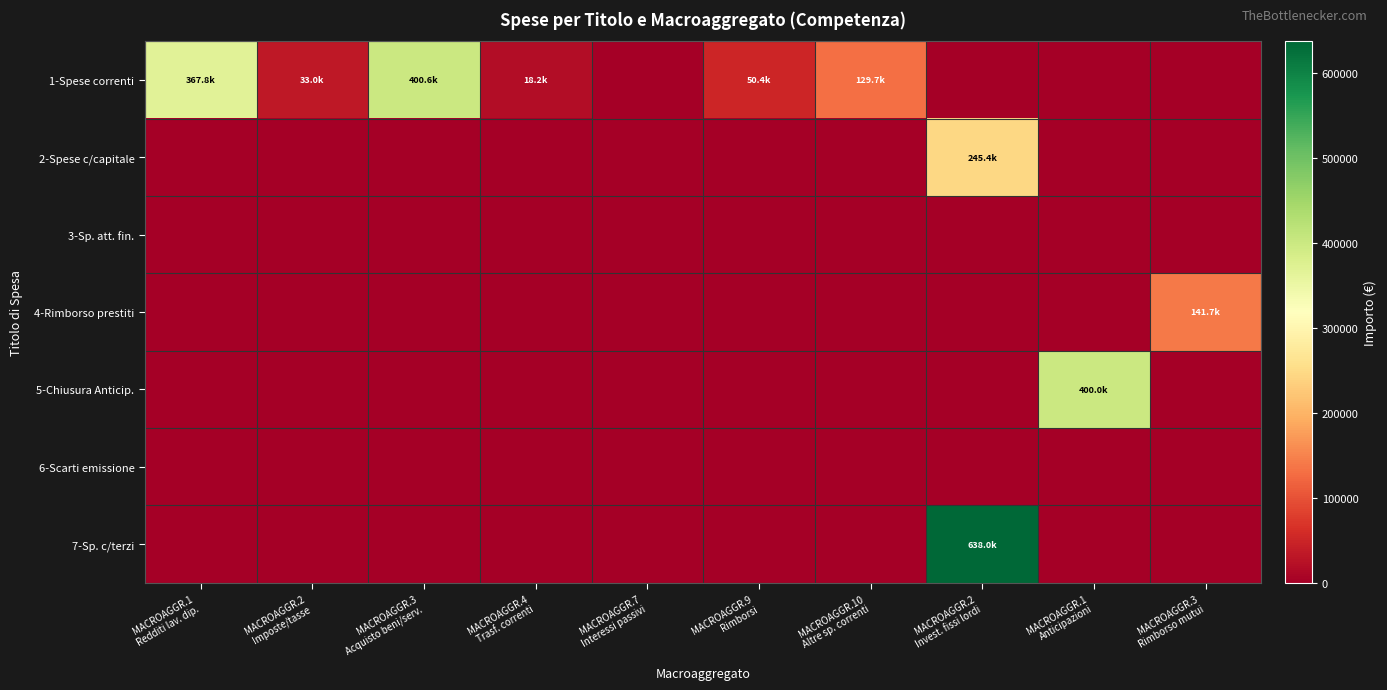

Reading left to right, what are all the values shown in this chart?

1-Spese correnti: MACROAGGR.1
Redditi lav. dip.=367796.2	MACROAGGR.2
Imposte/tasse=32956.1	MACROAGGR.3
Acquisto beni/serv.=400600.0	MACROAGGR.4
Trasf. correnti=18200.0	MACROAGGR.7
Interessi passivi=0.0	MACROAGGR.9
Rimborsi=50350.0	MACROAGGR.10
Altre sp. correnti=129680.8	MACROAGGR.2
Invest. fissi lordi=0.0	MACROAGGR.1
Anticipazioni=0.0	MACROAGGR.3
Rimborso mutui=0.0
2-Spese c/capitale: MACROAGGR.1
Redditi lav. dip.=0.0	MACROAGGR.2
Imposte/tasse=0.0	MACROAGGR.3
Acquisto beni/serv.=0.0	MACROAGGR.4
Trasf. correnti=0.0	MACROAGGR.7
Interessi passivi=0.0	MACROAGGR.9
Rimborsi=0.0	MACROAGGR.10
Altre sp. correnti=0.0	MACROAGGR.2
Invest. fissi lordi=245416.3	MACROAGGR.1
Anticipazioni=0.0	MACROAGGR.3
Rimborso mutui=0.0
3-Sp. att. fin.: MACROAGGR.1
Redditi lav. dip.=0.0	MACROAGGR.2
Imposte/tasse=0.0	MACROAGGR.3
Acquisto beni/serv.=0.0	MACROAGGR.4
Trasf. correnti=0.0	MACROAGGR.7
Interessi passivi=0.0	MACROAGGR.9
Rimborsi=0.0	MACROAGGR.10
Altre sp. correnti=0.0	MACROAGGR.2
Invest. fissi lordi=0.0	MACROAGGR.1
Anticipazioni=0.0	MACROAGGR.3
Rimborso mutui=0.0
4-Rimborso prestiti: MACROAGGR.1
Redditi lav. dip.=0.0	MACROAGGR.2
Imposte/tasse=0.0	MACROAGGR.3
Acquisto beni/serv.=0.0	MACROAGGR.4
Trasf. correnti=0.0	MACROAGGR.7
Interessi passivi=0.0	MACROAGGR.9
Rimborsi=0.0	MACROAGGR.10
Altre sp. correnti=0.0	MACROAGGR.2
Invest. fissi lordi=0.0	MACROAGGR.1
Anticipazioni=0.0	MACROAGGR.3
Rimborso mutui=141729.6
5-Chiusura Anticip.: MACROAGGR.1
Redditi lav. dip.=0.0	MACROAGGR.2
Imposte/tasse=0.0	MACROAGGR.3
Acquisto beni/serv.=0.0	MACROAGGR.4
Trasf. correnti=0.0	MACROAGGR.7
Interessi passivi=0.0	MACROAGGR.9
Rimborsi=0.0	MACROAGGR.10
Altre sp. correnti=0.0	MACROAGGR.2
Invest. fissi lordi=0.0	MACROAGGR.1
Anticipazioni=400000.0	MACROAGGR.3
Rimborso mutui=0.0
6-Scarti emissione: MACROAGGR.1
Redditi lav. dip.=0.0	MACROAGGR.2
Imposte/tasse=0.0	MACROAGGR.3
Acquisto beni/serv.=0.0	MACROAGGR.4
Trasf. correnti=0.0	MACROAGGR.7
Interessi passivi=0.0	MACROAGGR.9
Rimborsi=0.0	MACROAGGR.10
Altre sp. correnti=0.0	MACROAGGR.2
Invest. fissi lordi=0.0	MACROAGGR.1
Anticipazioni=0.0	MACROAGGR.3
Rimborso mutui=0.0
7-Sp. c/terzi: MACROAGGR.1
Redditi lav. dip.=0.0	MACROAGGR.2
Imposte/tasse=0.0	MACROAGGR.3
Acquisto beni/serv.=0.0	MACROAGGR.4
Trasf. correnti=0.0	MACROAGGR.7
Interessi passivi=0.0	MACROAGGR.9
Rimborsi=0.0	MACROAGGR.10
Altre sp. correnti=0.0	MACROAGGR.2
Invest. fissi lordi=638000.0	MACROAGGR.1
Anticipazioni=0.0	MACROAGGR.3
Rimborso mutui=0.0